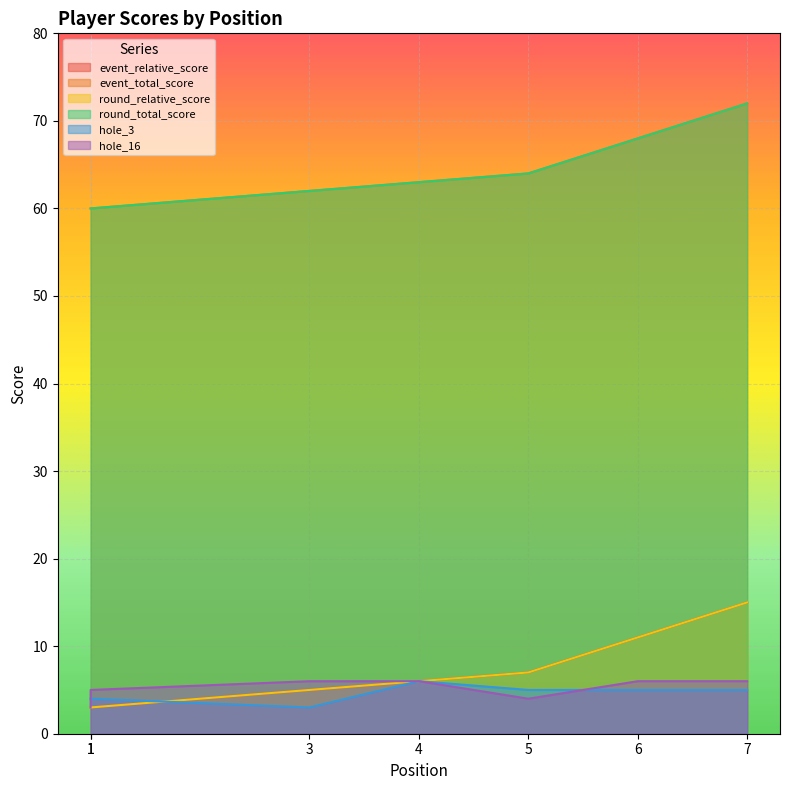

True or false: hole_16 has a value of 6 at 3.

True